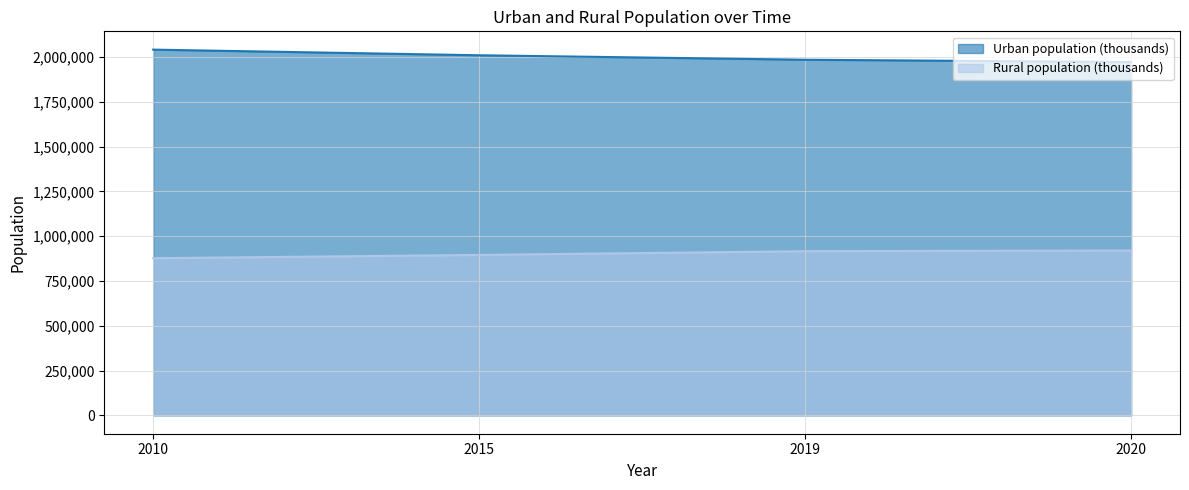

True or false: Rural population (thousands) and Urban population (thousands) intersect in this chart.

False